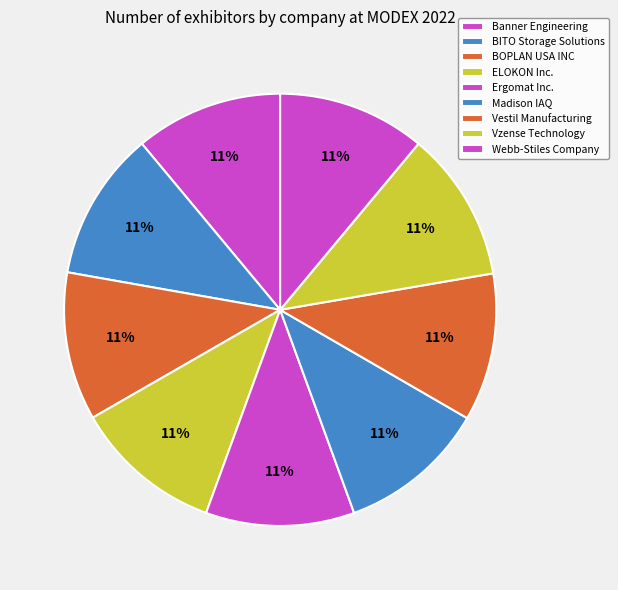

Does Ergomat Inc. account for over 50% of the chart?

No